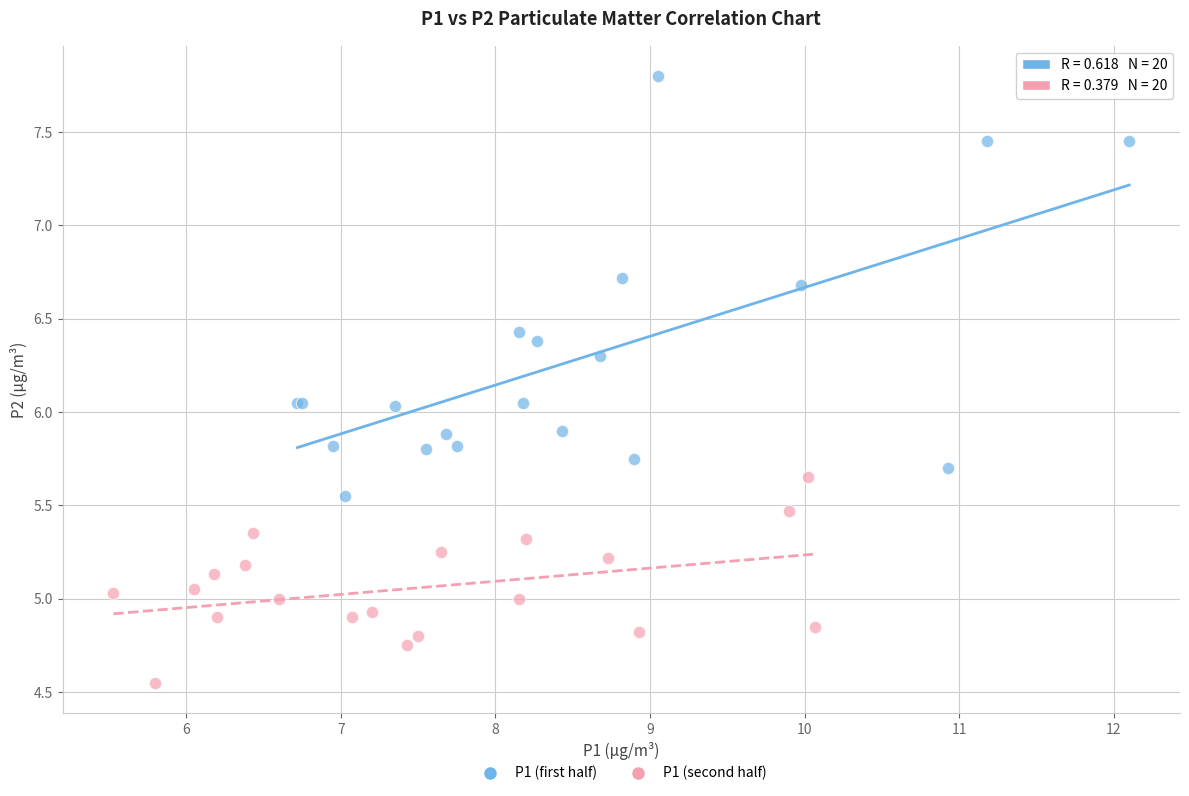

Which series reaches the maximum Y coordinate?

P1 (first half)